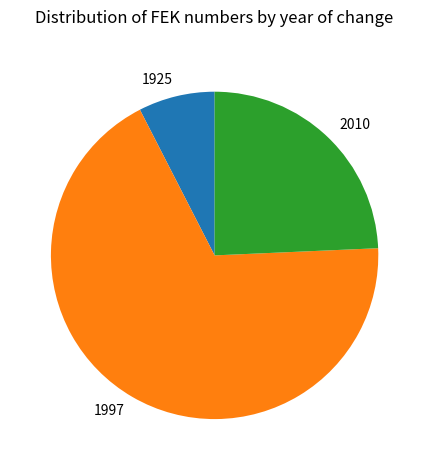

Rank the categories by value from lowest to highest.

1925, 2010, 1997